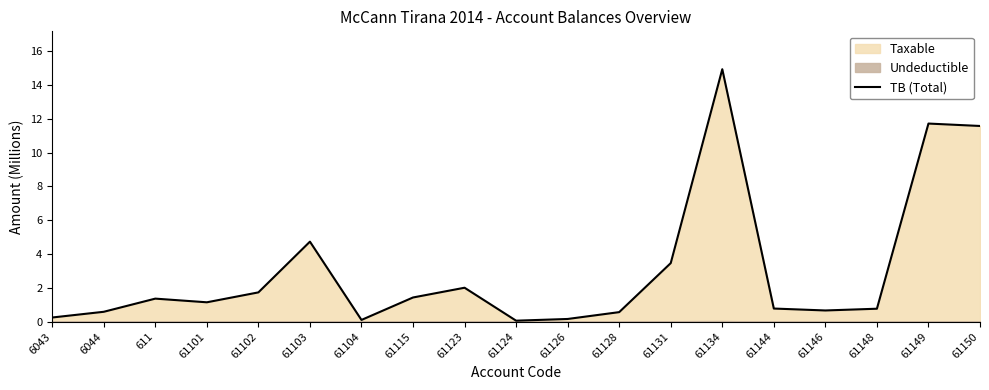

Rank the categories by value from lowest to highest.

61124, 61104, 61126, 6043, 61128, 6044, 61146, 61148, 61144, 61101, 611, 61115, 61102, 61123, 61131, 61103, 61150, 61149, 61134